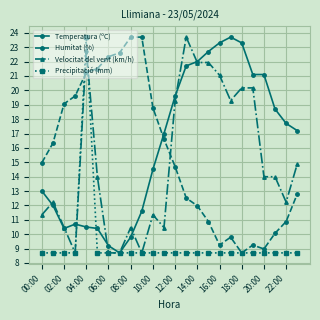

What is the average value of the Temperatura (ºC) series?

16.2